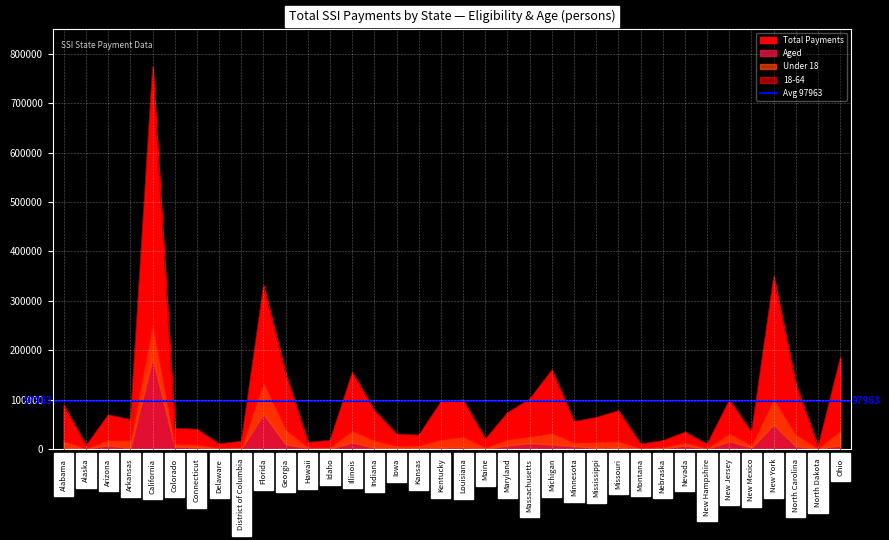

Does the chart display data point markers on the line(s)?

No